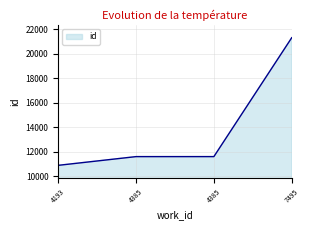

Reading right to left, transcribe all the data shown in this chart.

21302	11586	11585	10872